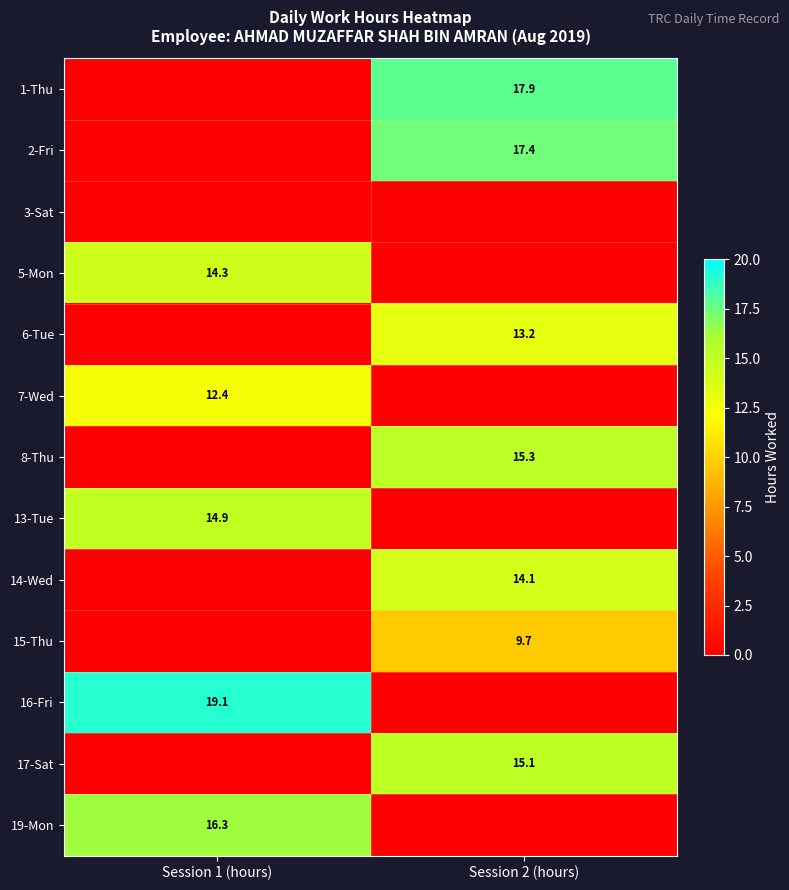

Is it true that 1-Thu equals 28.1 at Session 2 (hours)?

False